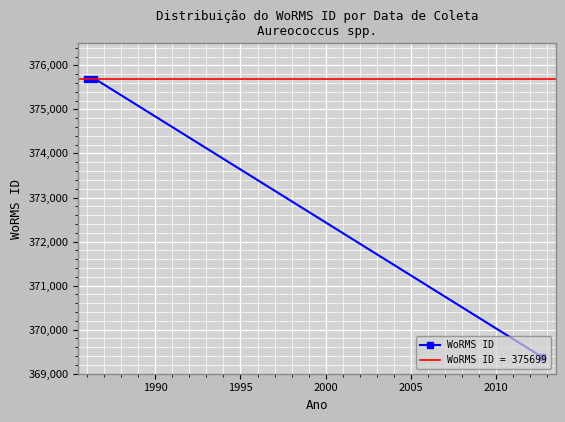

Reading left to right, transcribe all the data shown in this chart.

375699	375699	369377